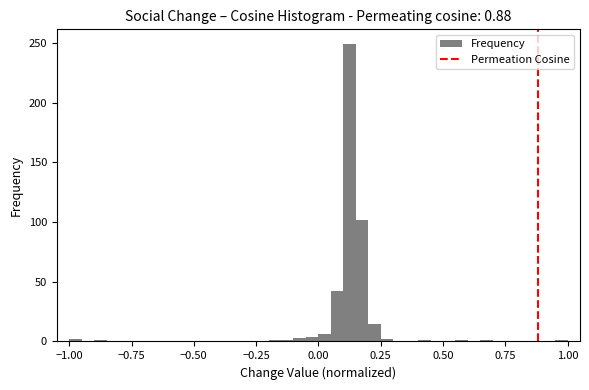

Around what value on the x-axis is the tallest bar? Give the approximate position of its centre, as read against the axis.

0.15